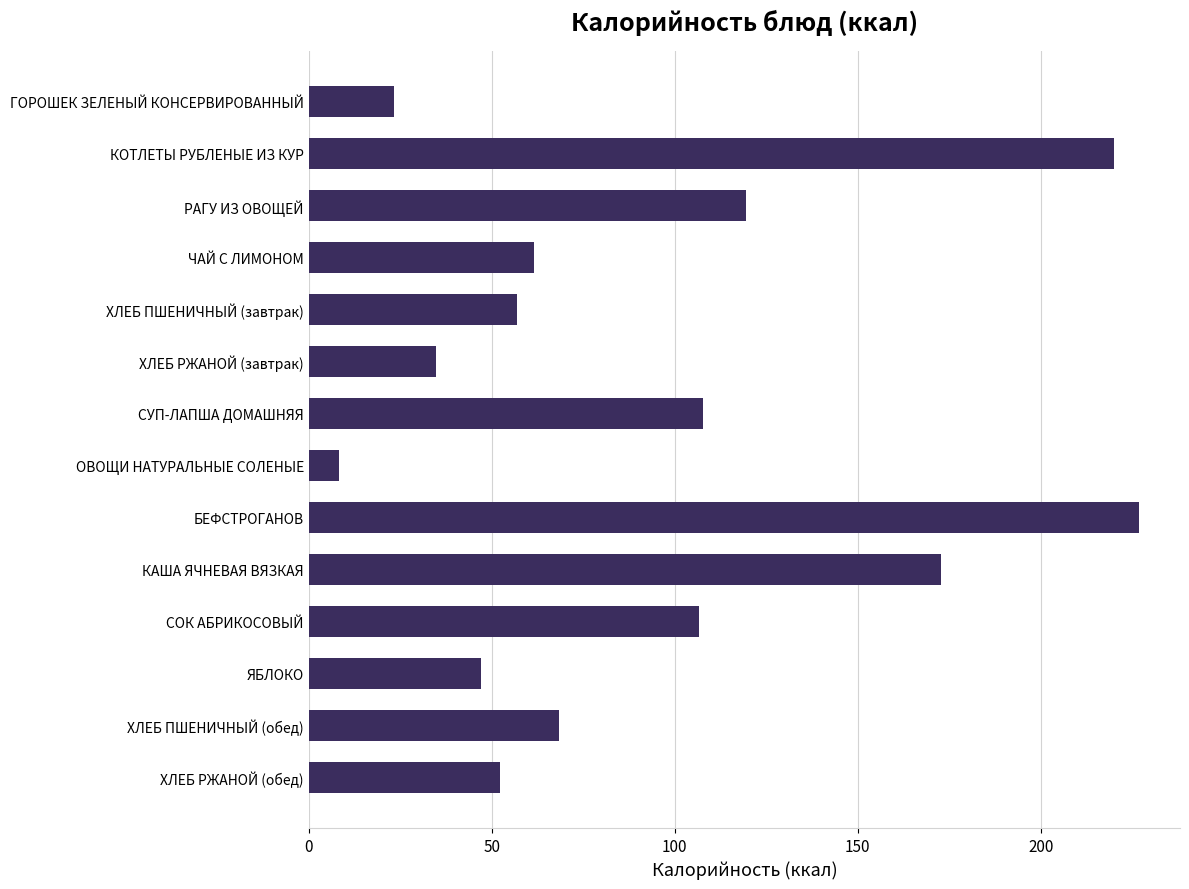

What is the label of the 13th bar from the bottom?

КОТЛЕТЫ РУБЛЕНЫЕ ИЗ КУР